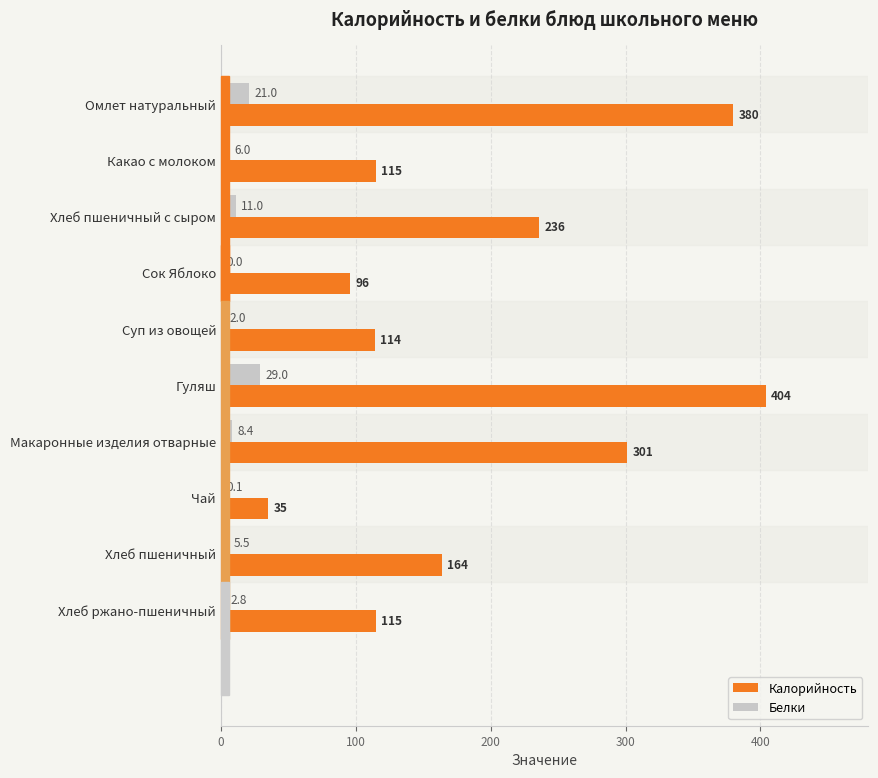

How many values in the Калорийность series exceed 163?

5